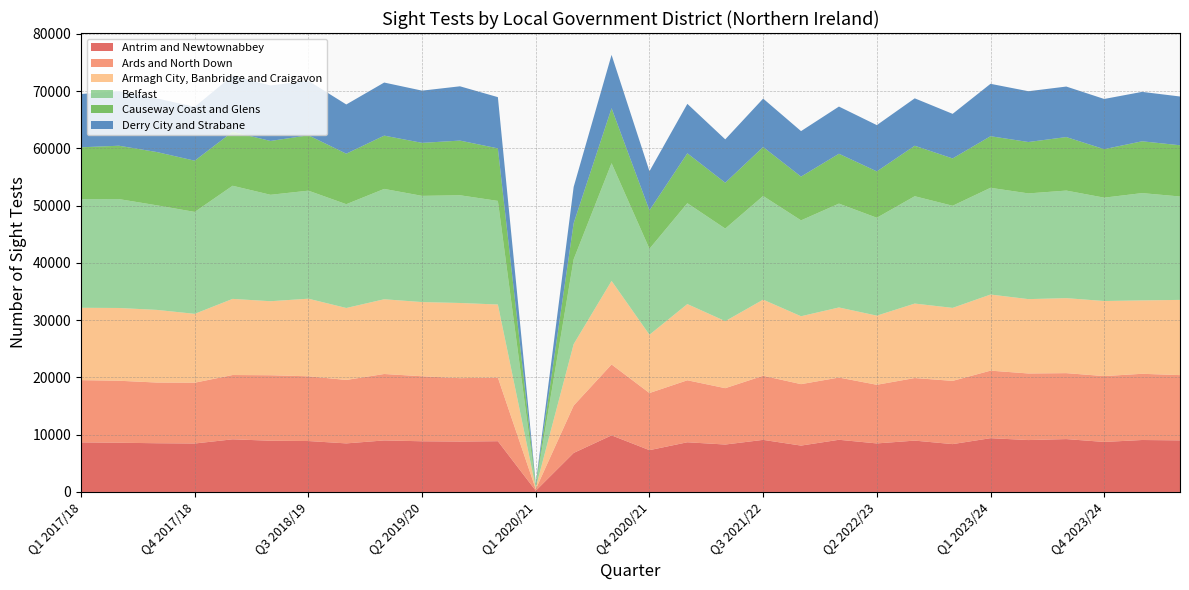

Reading left to right, extract all data points from this chart.

Antrim and Newtownabbey: Antrim and Newtownabbey=8658	Ards and North Down=8596	Armagh City, Banbridge and Craigavon=8509	Belfast=8461	Causeway Coast and Glens=9193	Derry City and Strabane=8947	Fermanagh and Omagh=8893	Lisburn and Castlereagh=8481	Mid and East Antrim=8998	Mid Ulster=8852	Newry, Mourne and Down=8802	11=8864	12=213	13=6816	14=9883	15=7301	16=8677	17=8282	18=9096	19=8098	20=9111	21=8476	22=8966	23=8355	24=9391	25=9062	26=9232	27=8733	28=9073	29=9008
Ards and North Down: Antrim and Newtownabbey=10873	Ards and North Down=10829	Armagh City, Banbridge and Craigavon=10601	Belfast=10620	Causeway Coast and Glens=11231	Derry City and Strabane=11438	Fermanagh and Omagh=11308	Lisburn and Castlereagh=11082	Mid and East Antrim=11604	Mid Ulster=11354	Newry, Mourne and Down=11074	11=11113	12=273	13=8278	14=12386	15=9977	16=10832	17=9843	18=11201	19=10732	20=10873	21=10245	22=10930	23=11045	24=11797	25=11632	26=11520	27=11502	28=11565	29=11399
Armagh City, Banbridge and Craigavon: Antrim and Newtownabbey=12636	Ards and North Down=12707	Armagh City, Banbridge and Craigavon=12689	Belfast=12027	Causeway Coast and Glens=13297	Derry City and Strabane=12928	Fermanagh and Omagh=13554	Lisburn and Castlereagh=12568	Mid and East Antrim=13054	Mid Ulster=12960	Newry, Mourne and Down=13130	11=12762	12=279	13=10726	14=14590	15=10180	16=13309	17=11707	18=13289	19=11859	20=12238	21=12072	22=13008	23=12750	24=13293	25=12986	26=13100	27=13113	28=12818	29=13138
Belfast: Antrim and Newtownabbey=18981	Ards and North Down=19022	Armagh City, Banbridge and Craigavon=18268	Belfast=17805	Causeway Coast and Glens=19761	Derry City and Strabane=18591	Fermanagh and Omagh=18871	Lisburn and Castlereagh=18130	Mid and East Antrim=19275	Mid Ulster=18551	Newry, Mourne and Down=18816	11=18096	12=283	13=14825	14=20567	15=15016	16=17617	17=16171	18=18109	19=16749	20=18142	21=17101	22=18749	23=17840	24=18643	25=18465	26=18788	27=18055	28=18743	29=18062
Causeway Coast and Glens: Antrim and Newtownabbey=9053	Ards and North Down=9319	Armagh City, Banbridge and Craigavon=9303	Belfast=8948	Causeway Coast and Glens=9416	Derry City and Strabane=9402	Fermanagh and Omagh=9667	Lisburn and Castlereagh=8822	Mid and East Antrim=9307	Mid Ulster=9257	Newry, Mourne and Down=9549	11=9177	12=259	13=6304	14=9602	15=6710	16=8715	17=8009	18=8552	19=7644	20=8710	21=8099	22=8818	23=8264	24=9013	25=8977	26=9347	27=8468	28=9050	29=8947
Derry City and Strabane: Antrim and Newtownabbey=9305	Ards and North Down=9536	Armagh City, Banbridge and Craigavon=9368	Belfast=9397	Causeway Coast and Glens=9836	Derry City and Strabane=9690	Fermanagh and Omagh=9515	Lisburn and Castlereagh=8597	Mid and East Antrim=9272	Mid Ulster=9122	Newry, Mourne and Down=9482	11=8947	12=165	13=6336	14=9314	15=6829	16=8638	17=7572	18=8456	19=7944	20=8240	21=8081	22=8282	23=7787	24=9150	25=8870	26=8822	27=8770	28=8631	29=8519